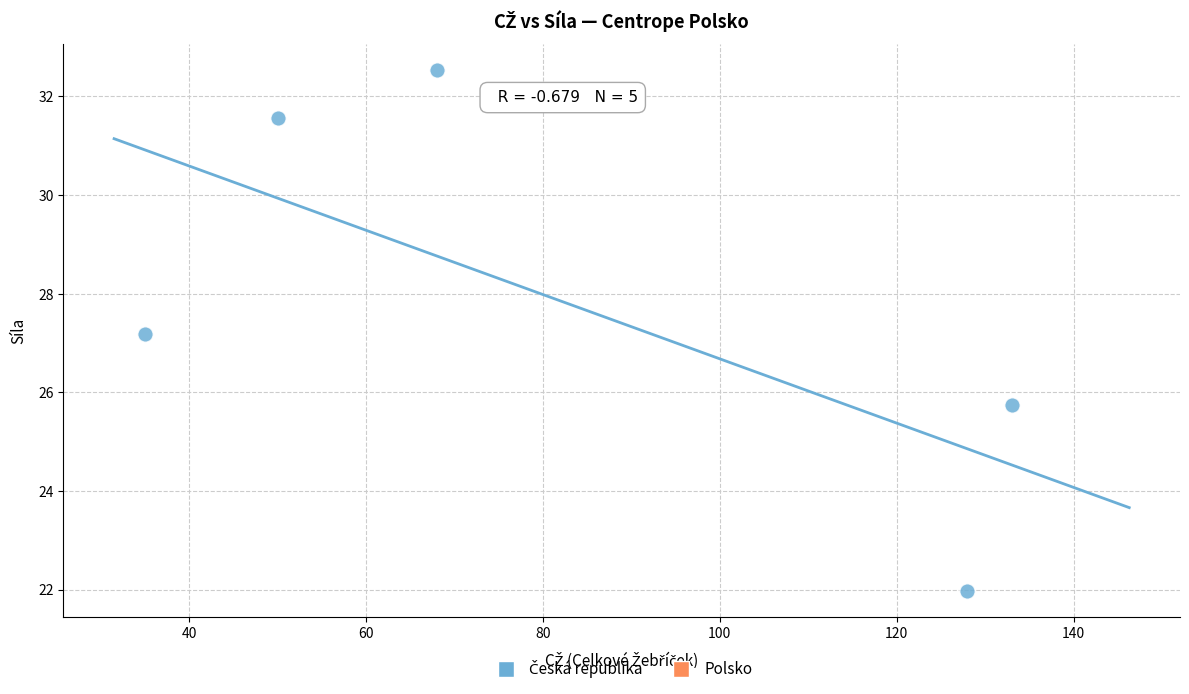

What is the average X value?

82.8